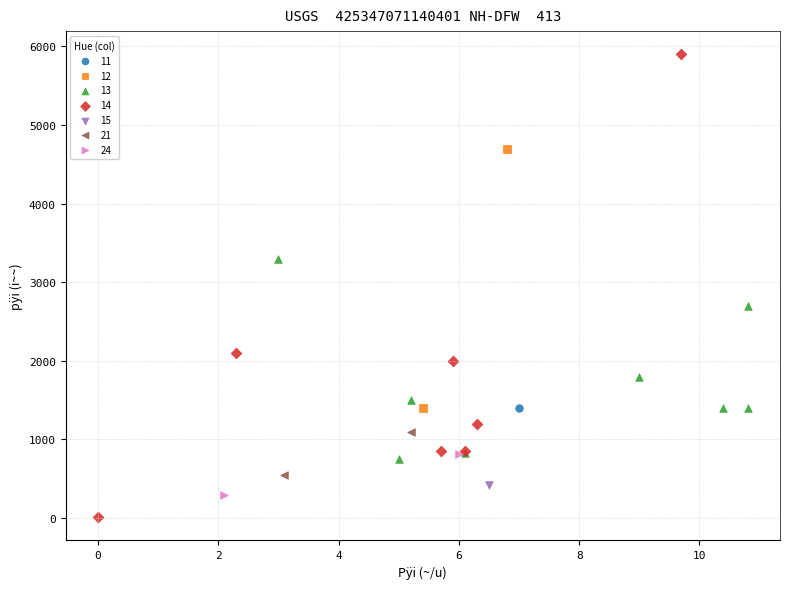

What are all the series names shown in the legend?

11, 12, 13, 14, 15, 21, 24